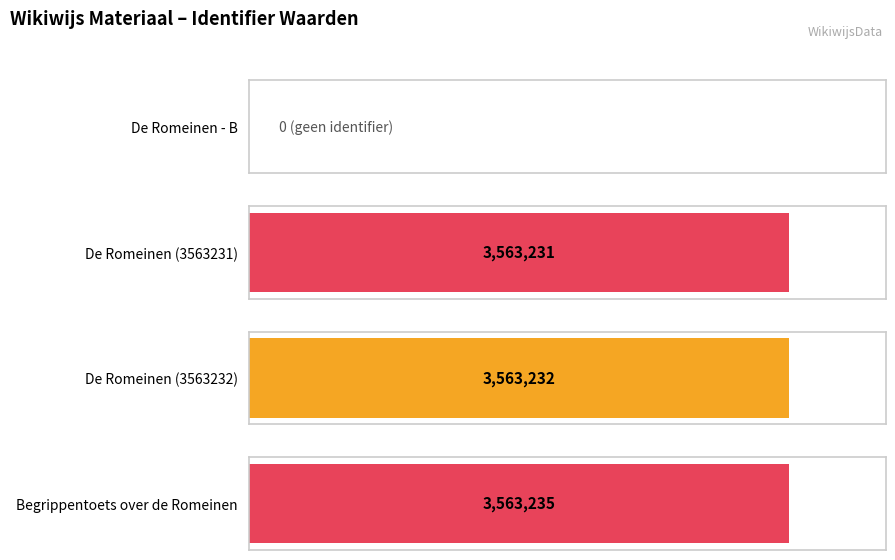

Reading right to left, what are all the values shown in this chart?

3563235	3563232	3563231	0